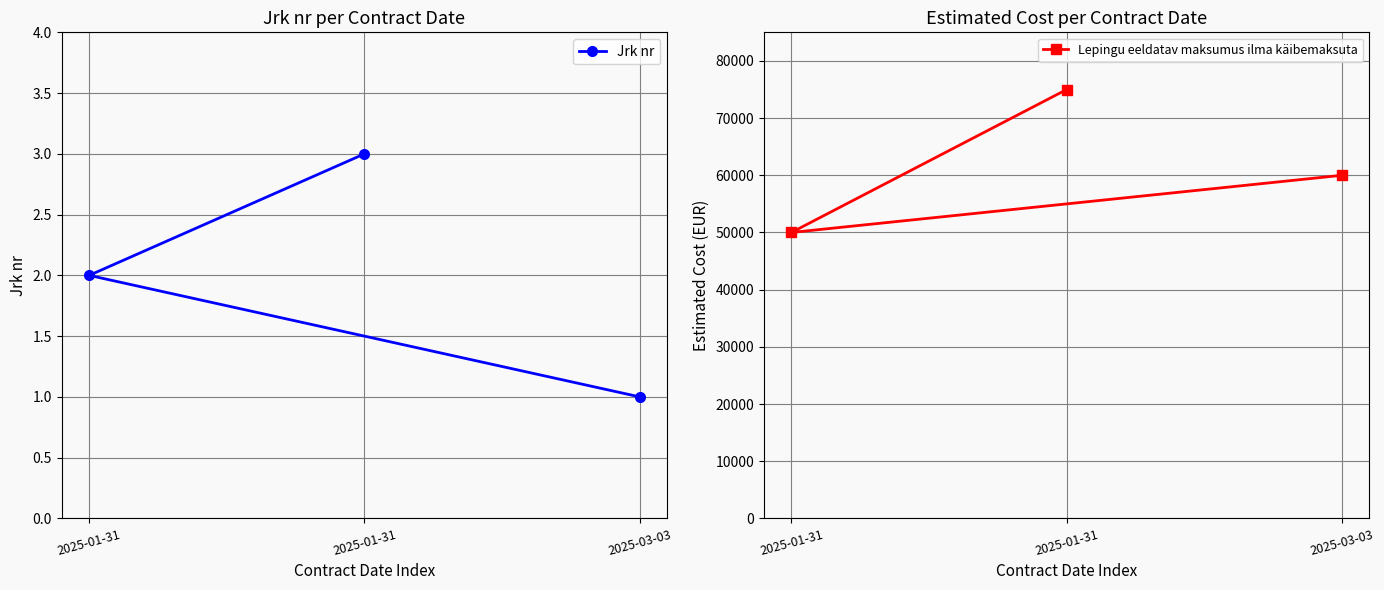

What is the highest value of the Lepingu eeldatav maksumus ilma käibemaksuta series?

75000